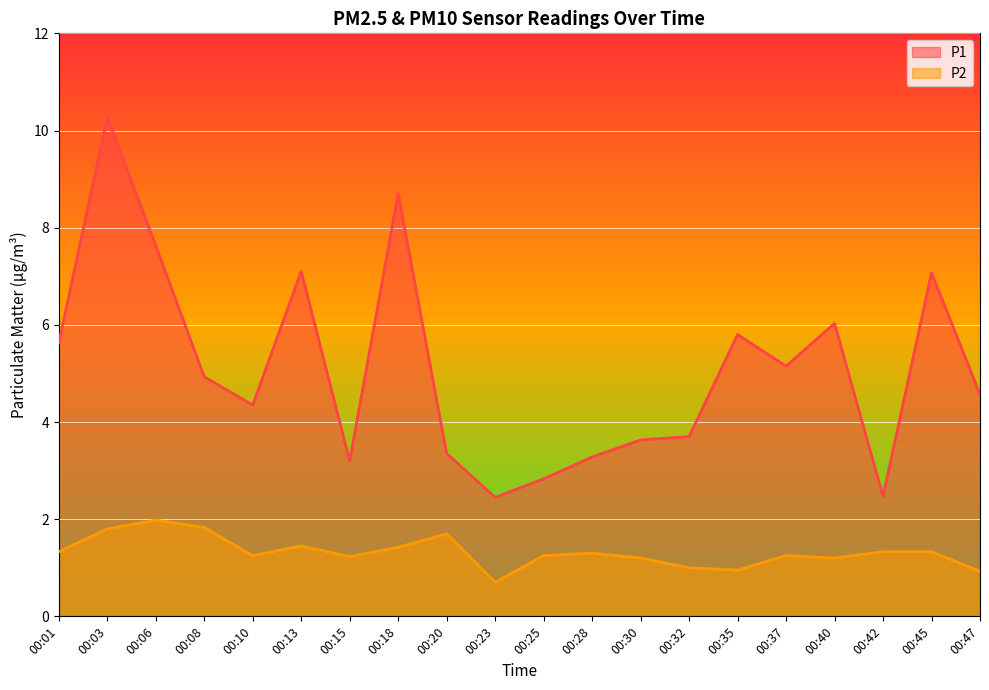

What is the difference between the maximum and second lowest values in the P2 series?

1.0